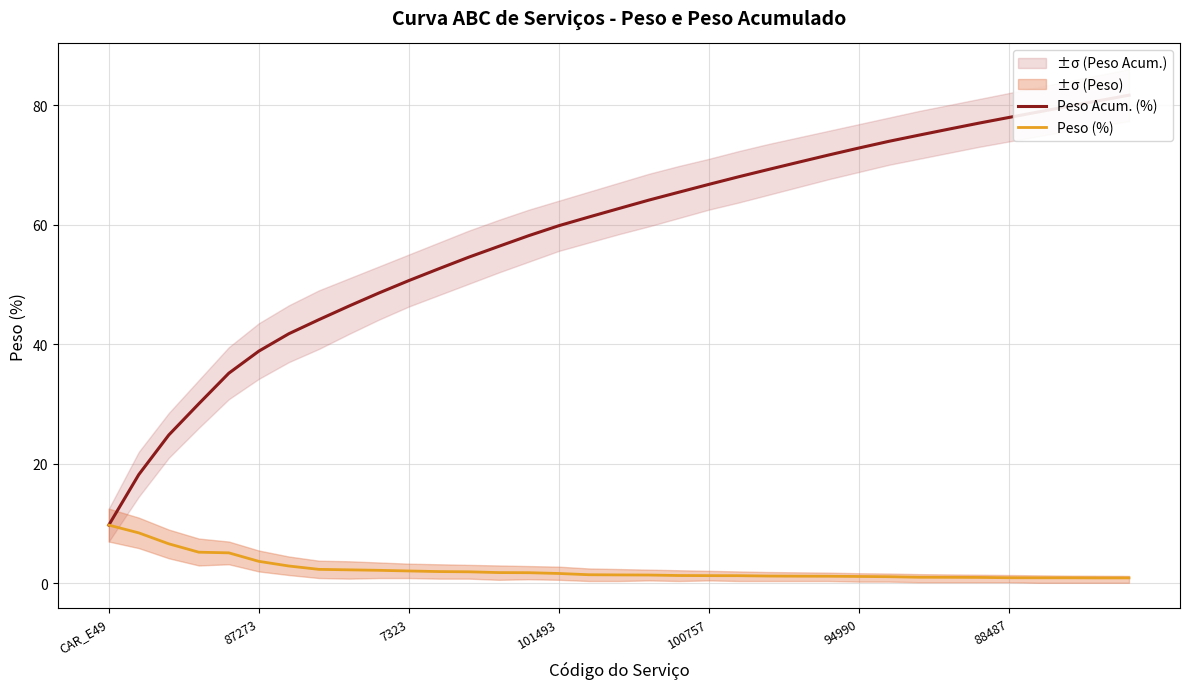

What is the maximum value for Peso (%)?

9.8